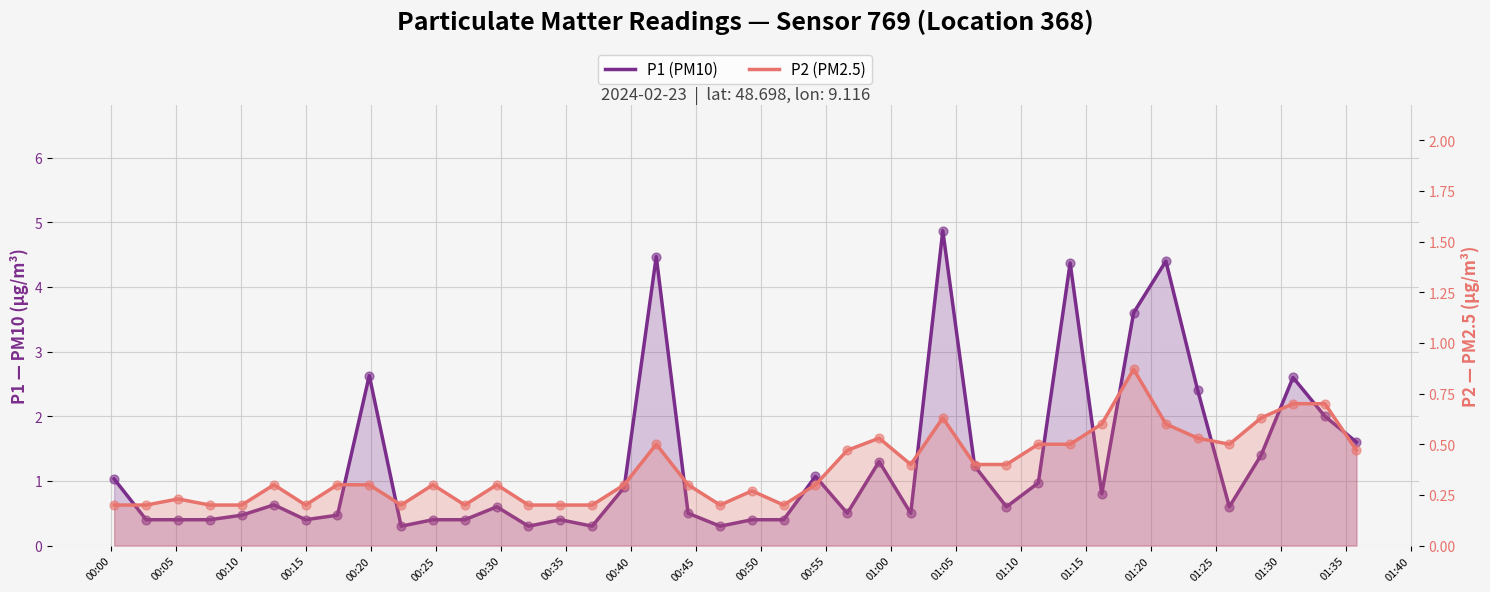

Is the value of P1 (PM10) at 00:25 greater than the value of P2 (PM2.5) at 26?

No